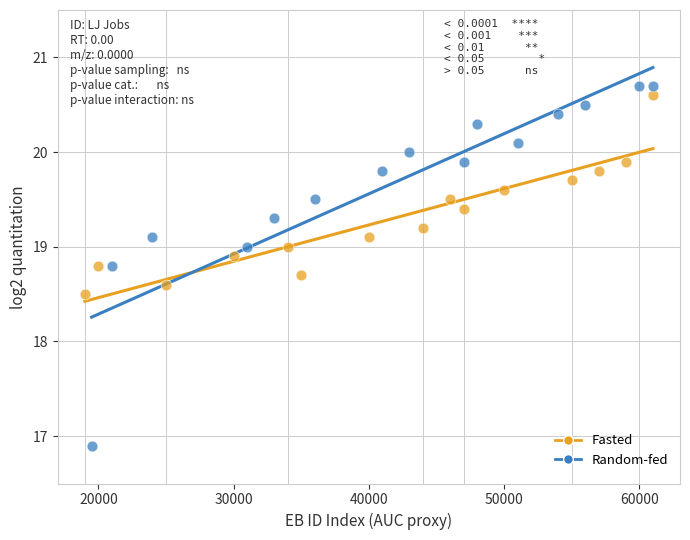

Which series reaches the minimum Y coordinate?

Random-fed